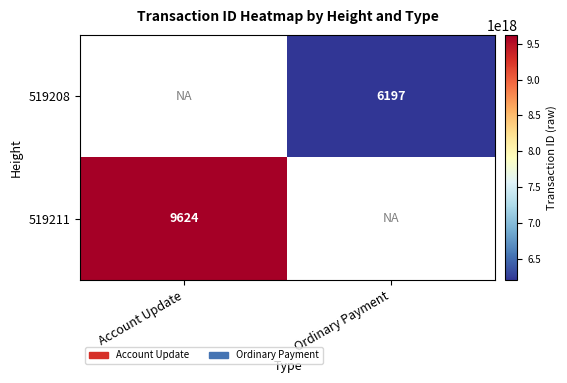

Between Account Update and Ordinary Payment, which is larger?

Ordinary Payment